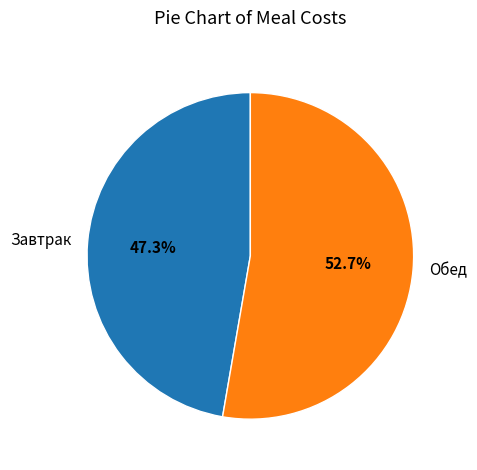

What portion of the pie excludes Завтрак?

52.7%